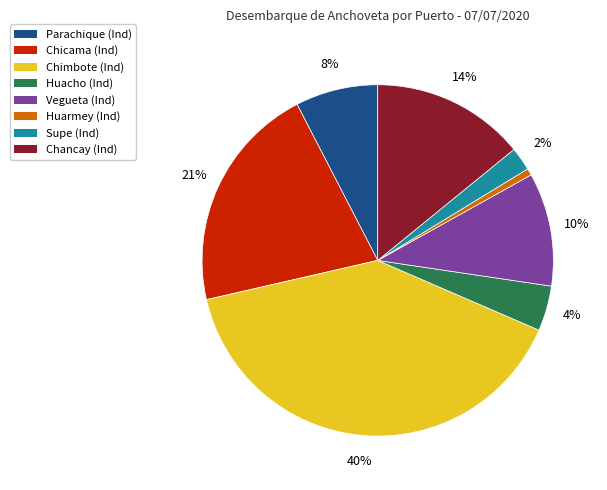

What is the largest slice in the pie chart?

Chimbote (Ind)